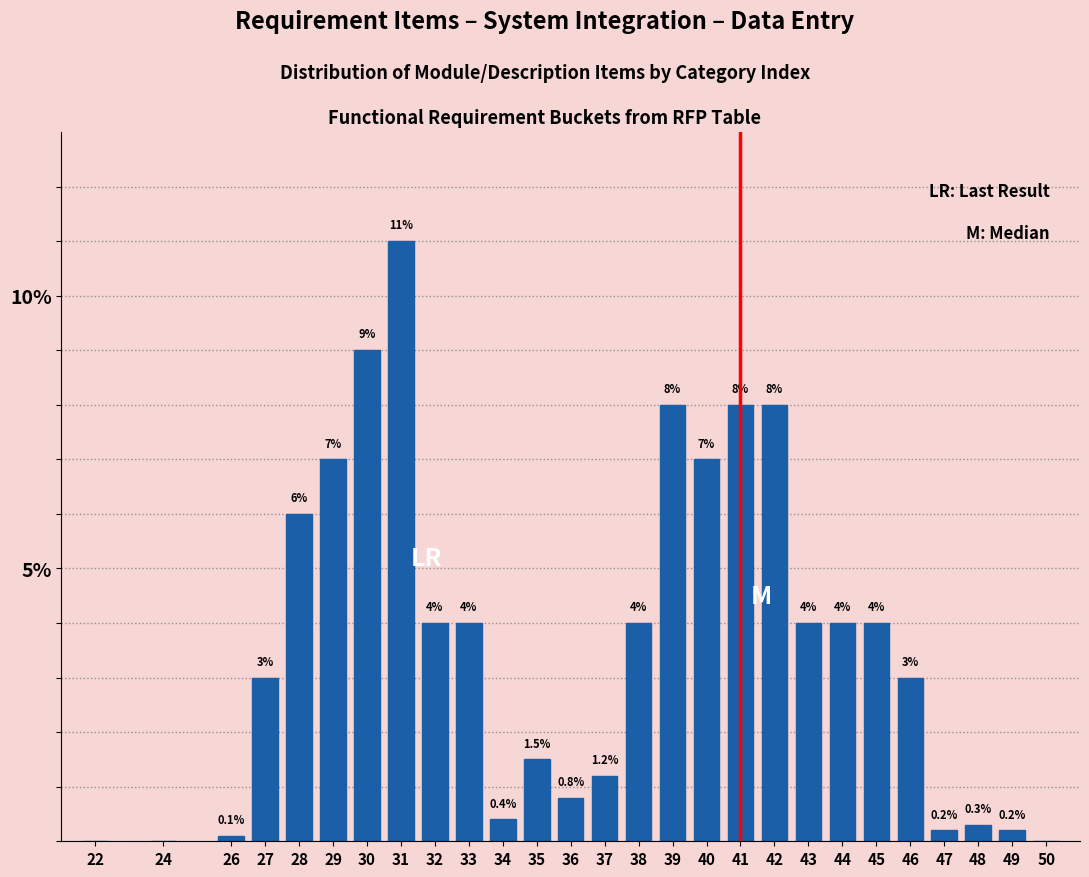

Reading left to right, list all the values displayed in this chart.

22=0.0	24=0.0	26=0.1	27=3.0	28=6.0	29=7.0	30=9.0	31=11.0	32=4.0	33=4.0	34=0.4	35=1.5	36=0.8	37=1.2	38=4.0	39=8.0	40=7.0	41=8.0	42=8.0	43=4.0	44=4.0	45=4.0	46=3.0	47=0.2	48=0.3	49=0.2	50=0.0